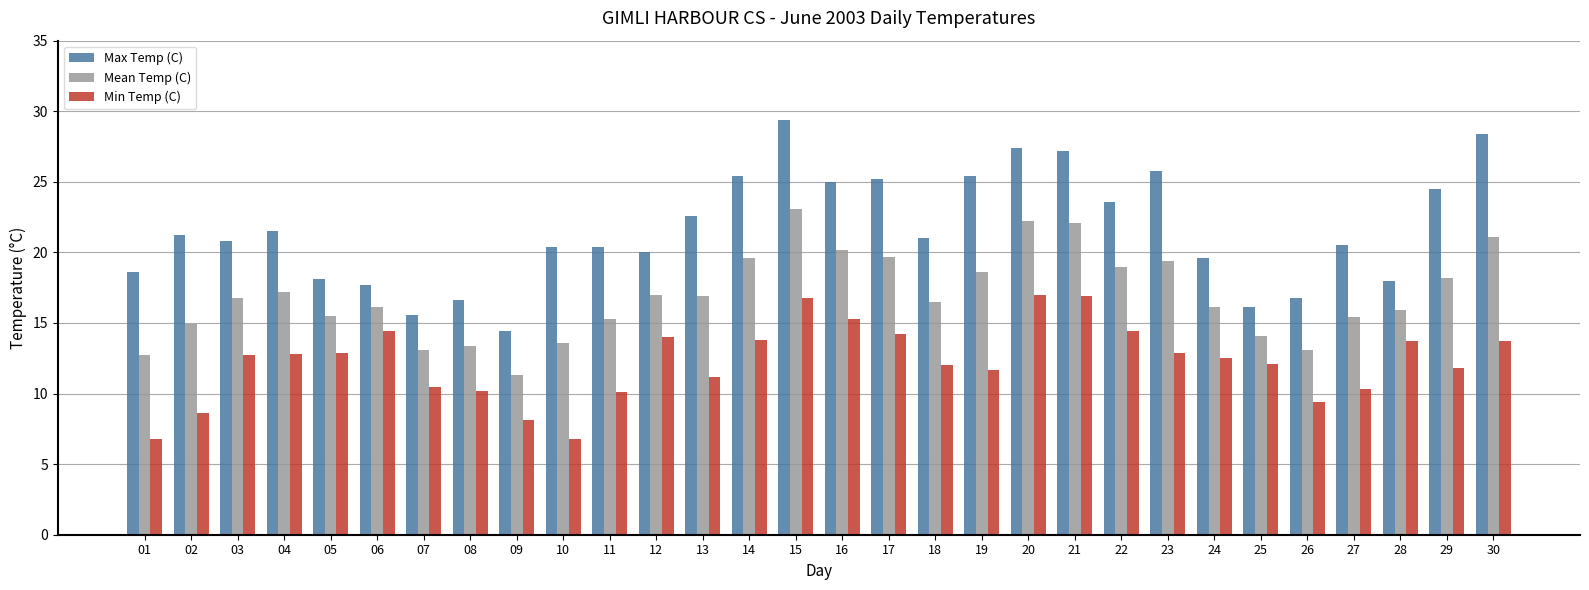

What is the spread (max minus min) of values at 14?

11.6